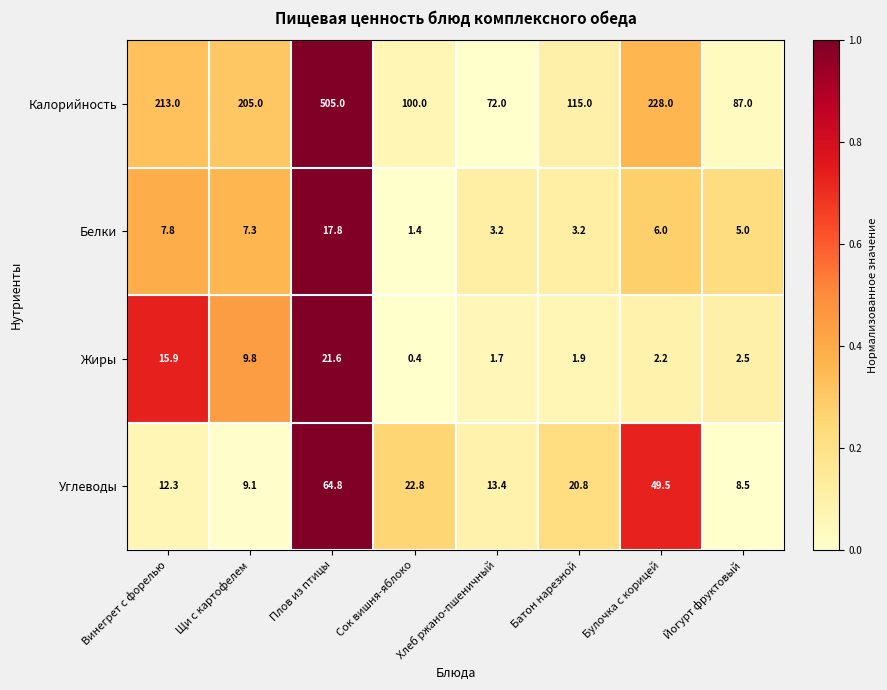

Which series has the largest range (max minus min)?

Калорийность